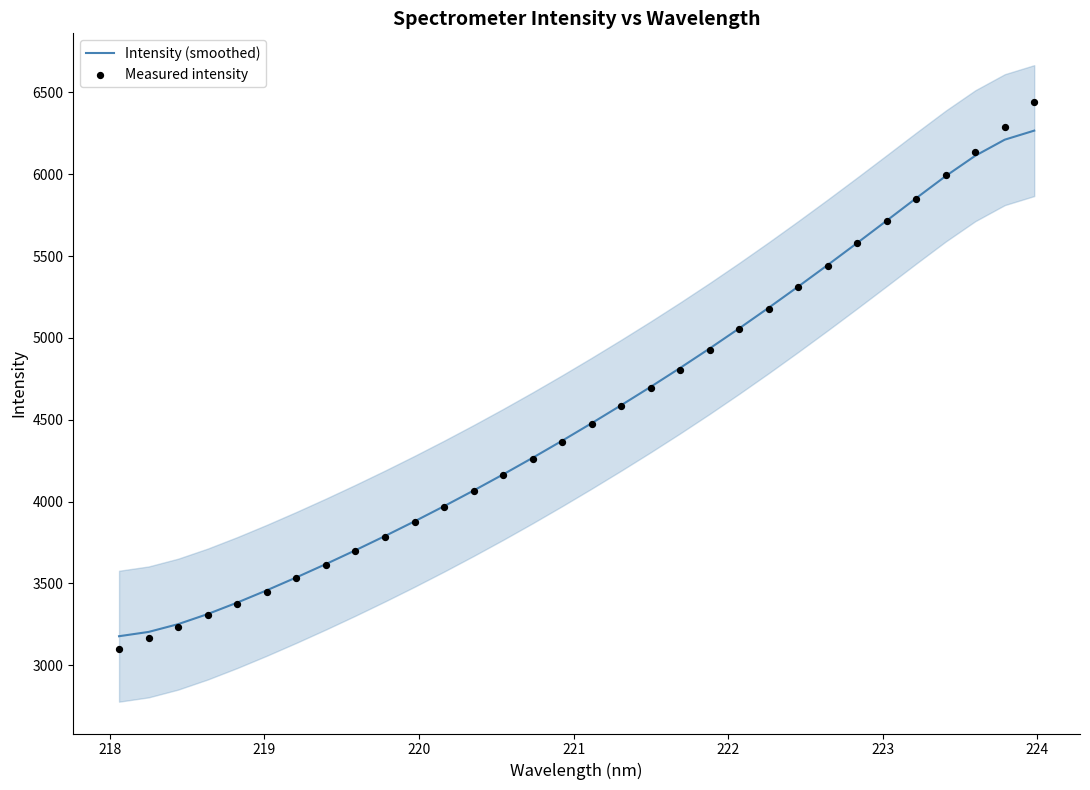

At how many categories does at least one series exceed 4391?

16